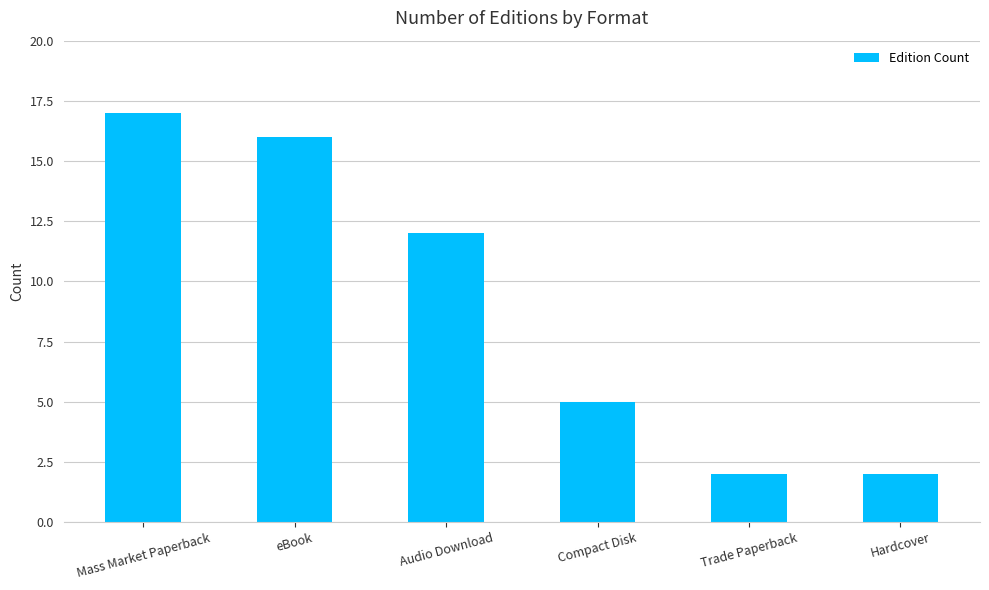

What position from the left is eBook?

2